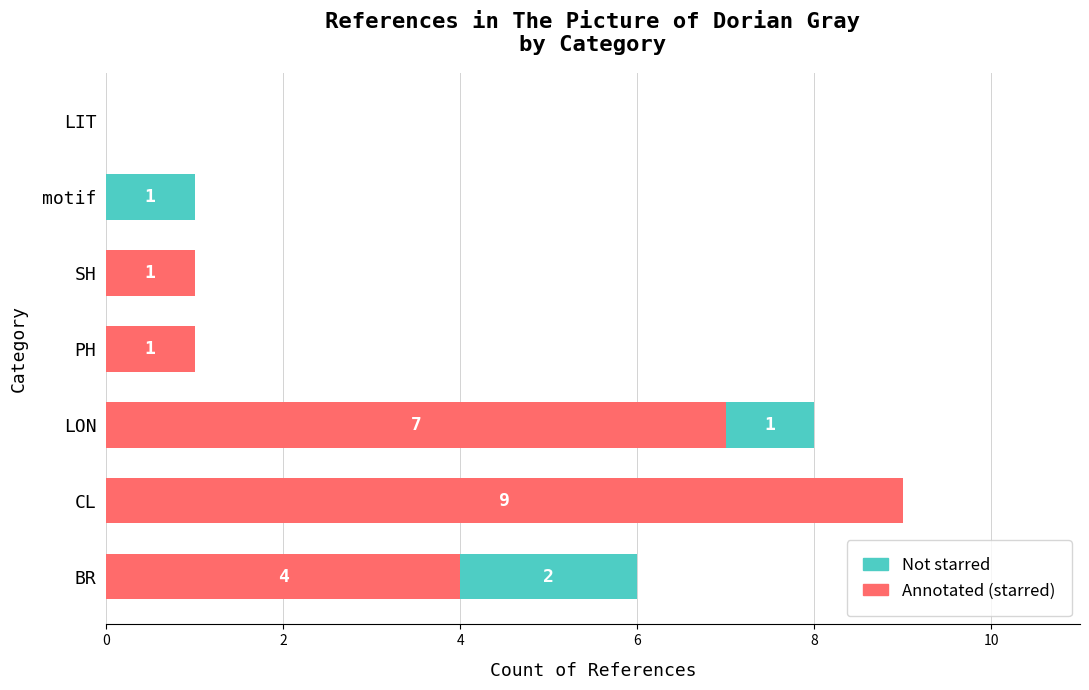

At which label does Annotated (starred) reach its peak?

CL